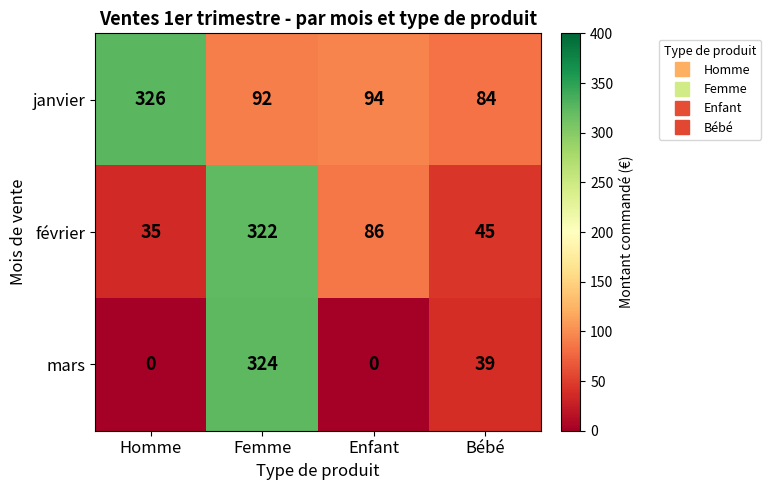

How many data points does each series have?

4